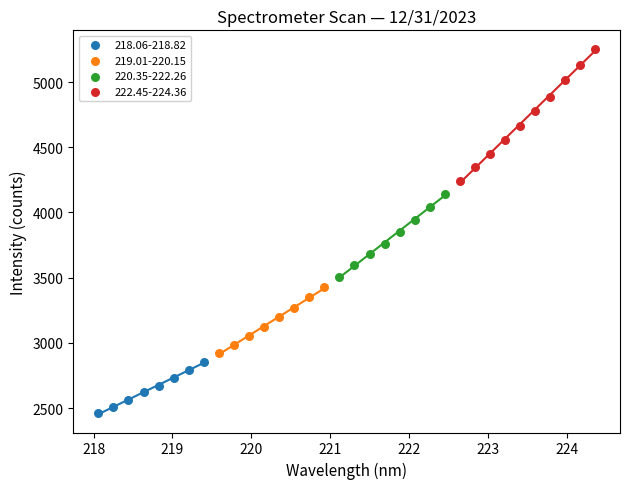

Which series contains the highest Y value?

222.45-224.36